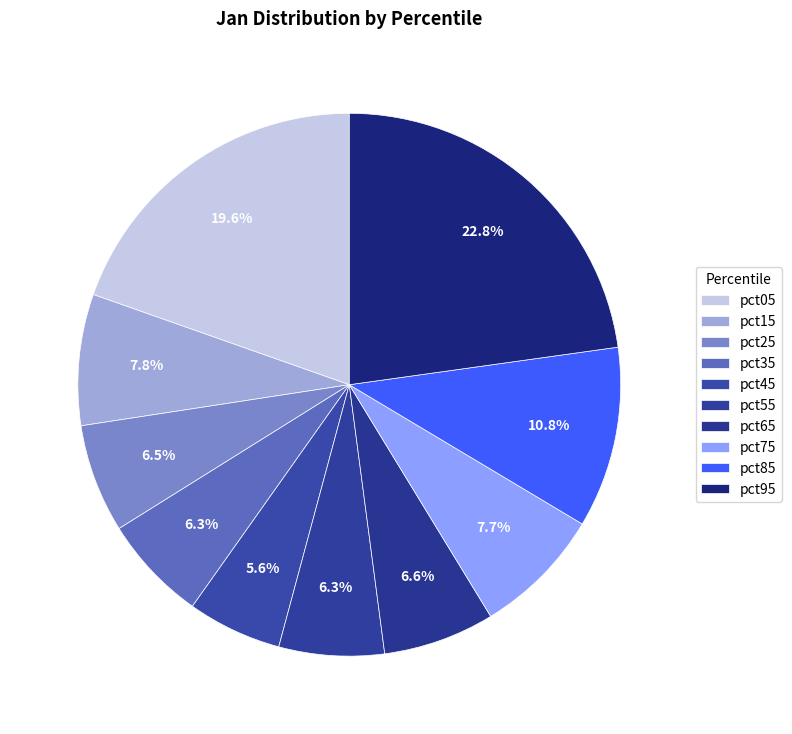

Count the number of slices in the pie.

10